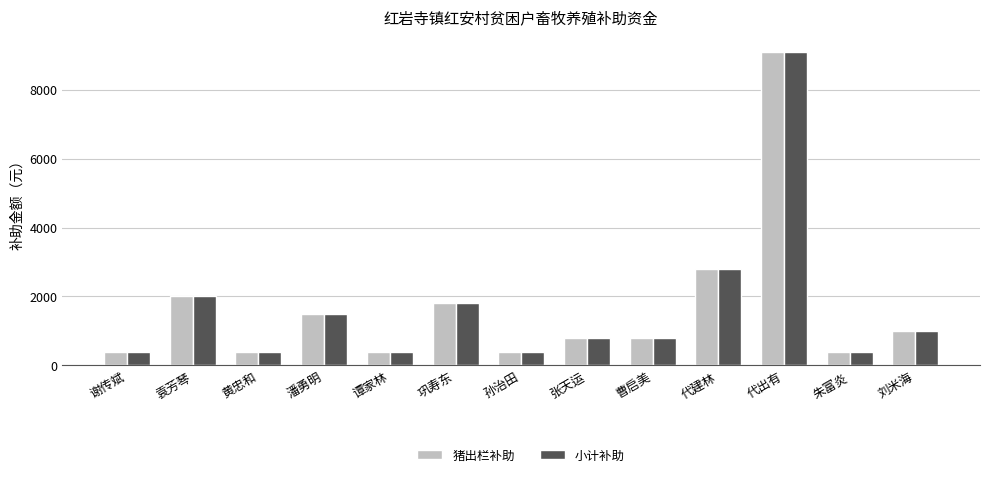

What is the total value across all series at 张天运?

1600